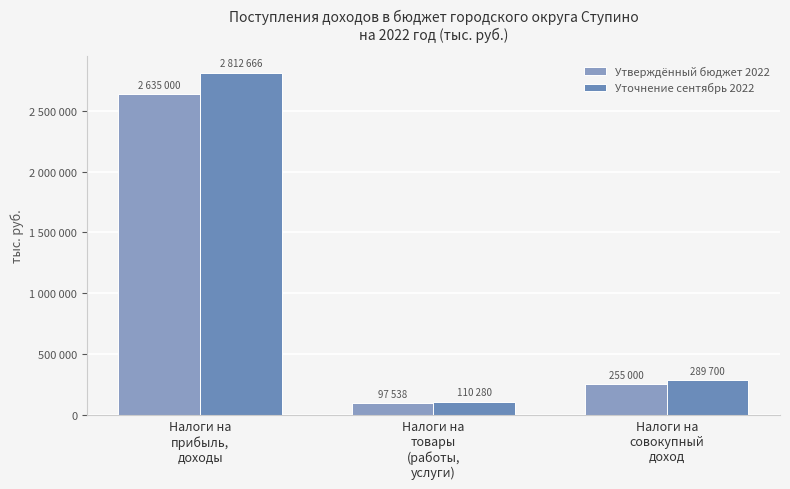

List the series in order of their peak value, highest first.

Уточнение сентябрь 2022, Утверждённый бюджет 2022